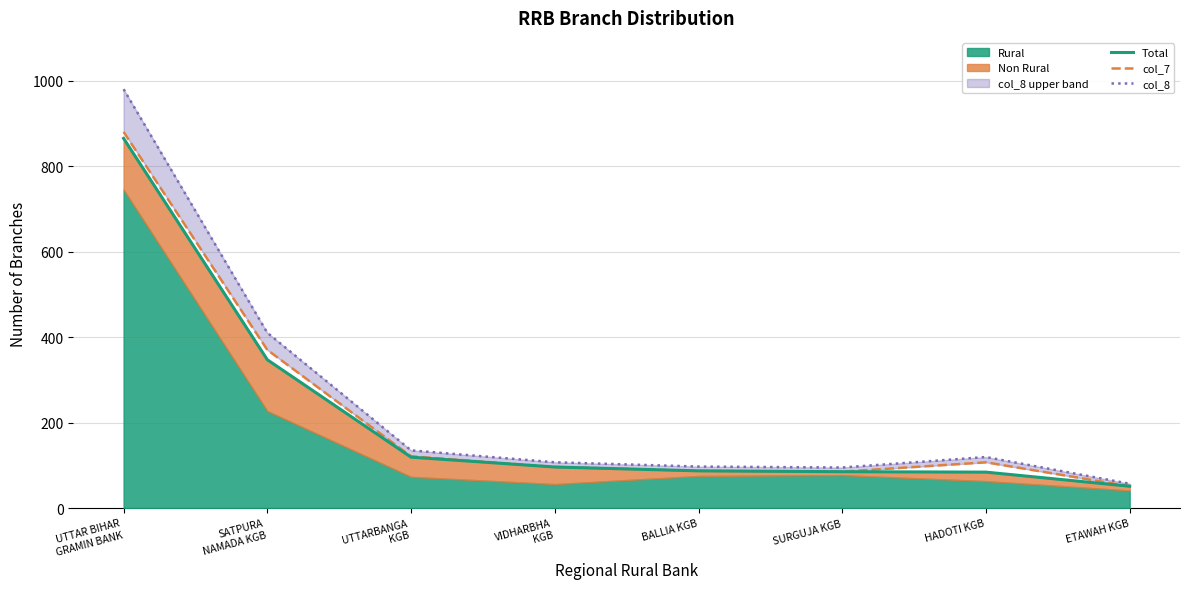

What is the sum of all col_8 values?

1999.9